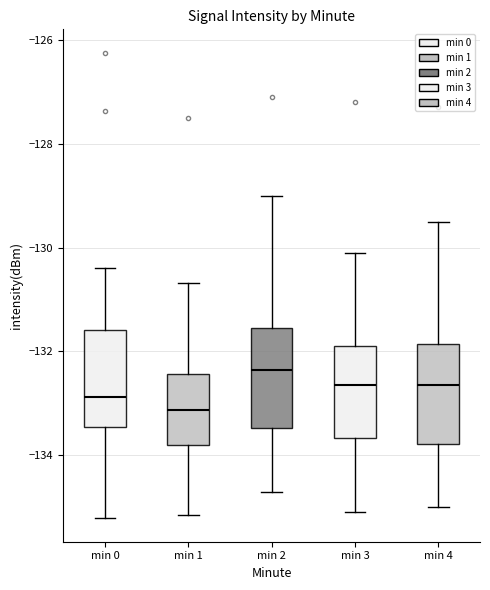

Reading left to right, read every box against the y-axis: the position of its median line, the range the box covers, and the ends of its whiskers. The values are not printed on the chart, so give them approximately, as read against the axis.

min 0: median -132.8, box -133.4 to -131.6, whiskers -135.2 to -130.4
min 1: median -133.2, box -133.8 to -132.4, whiskers -135.2 to -130.6
min 2: median -132.4, box -133.4 to -131.6, whiskers -134.6 to -129.0
min 3: median -132.6, box -133.6 to -131.8, whiskers -135.0 to -130.0
min 4: median -132.6, box -133.8 to -131.8, whiskers -135.0 to -129.4